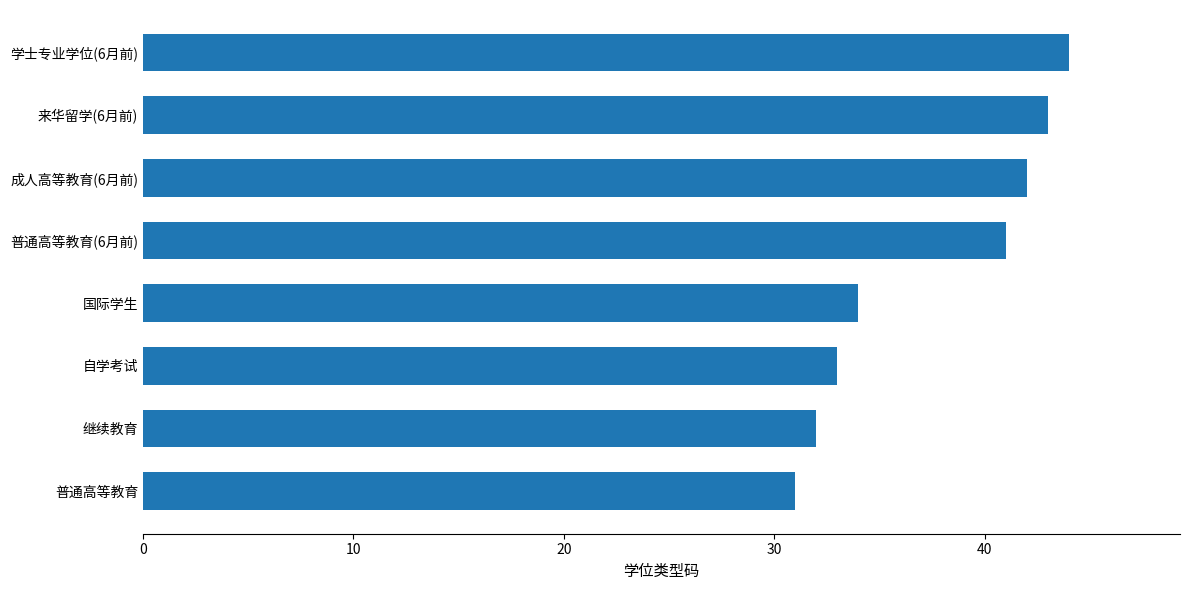

Where is the data nearest to the value 37?

国际学生